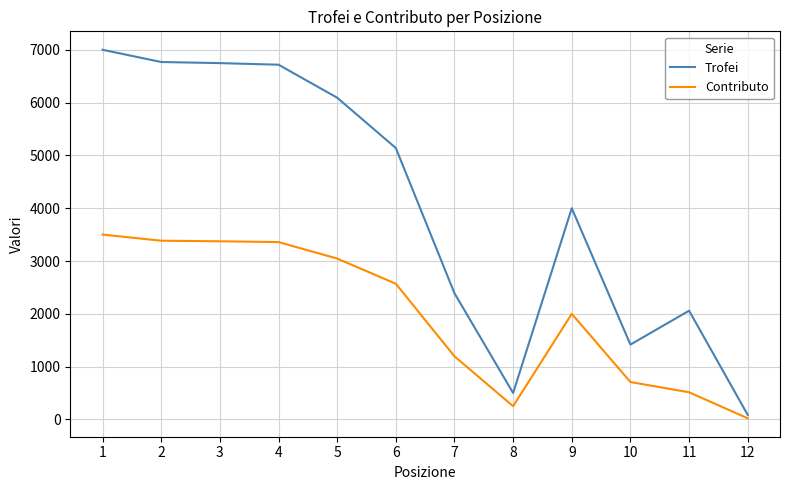

True or false: Trofei and Contributo cross at least once.

False